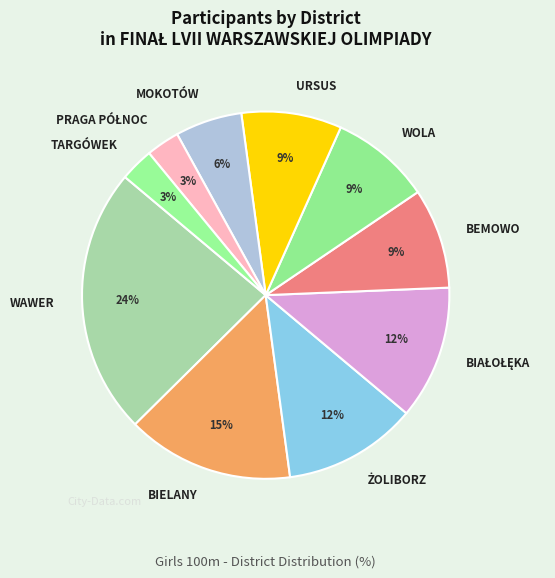

Is it true that MOKOTÓW is 16% of the pie?

False